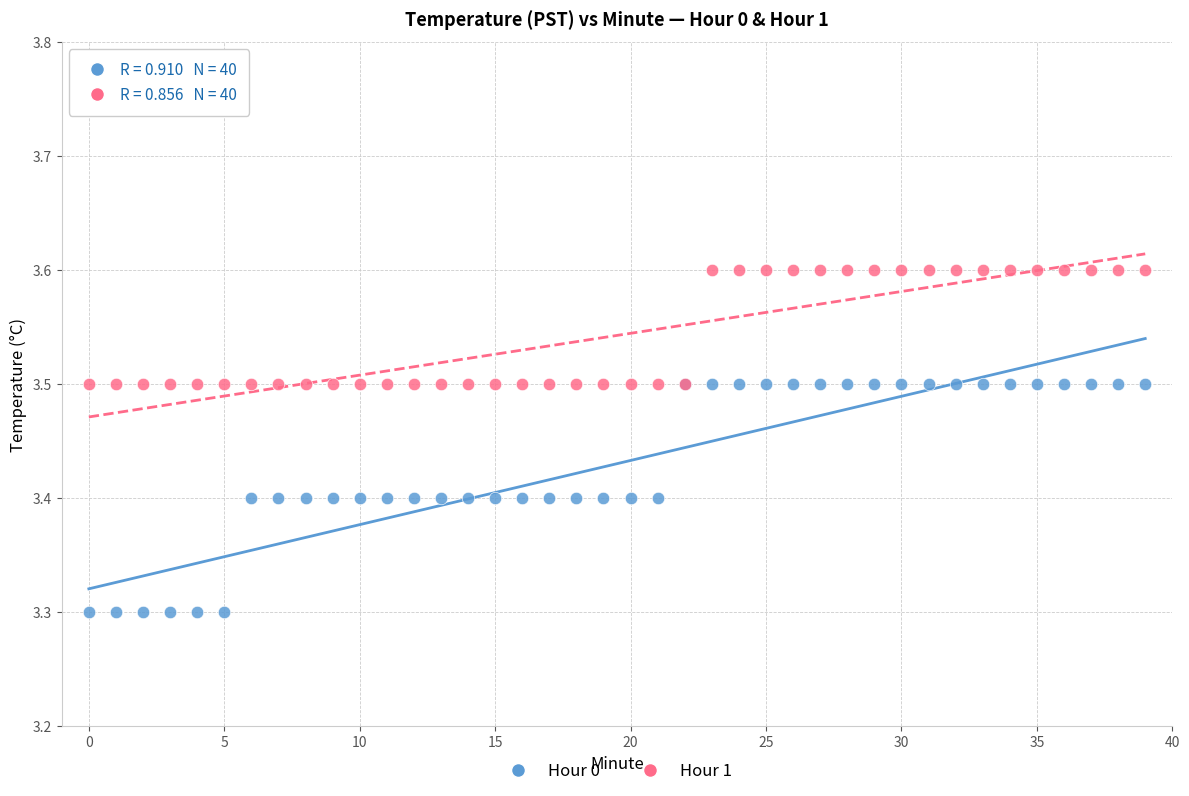

What are all the series names shown in the legend?

Hour 0, Hour 1